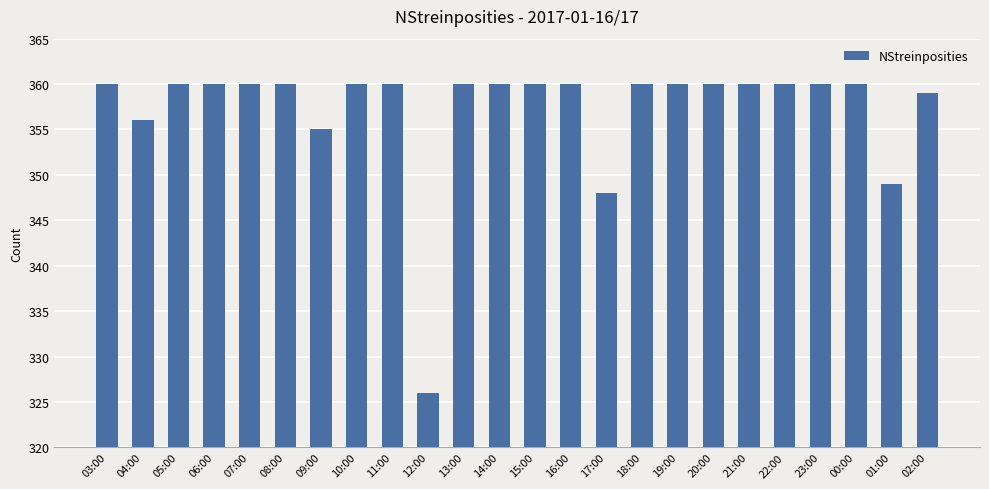

Is it true that the value at 01:00 is 349?

True